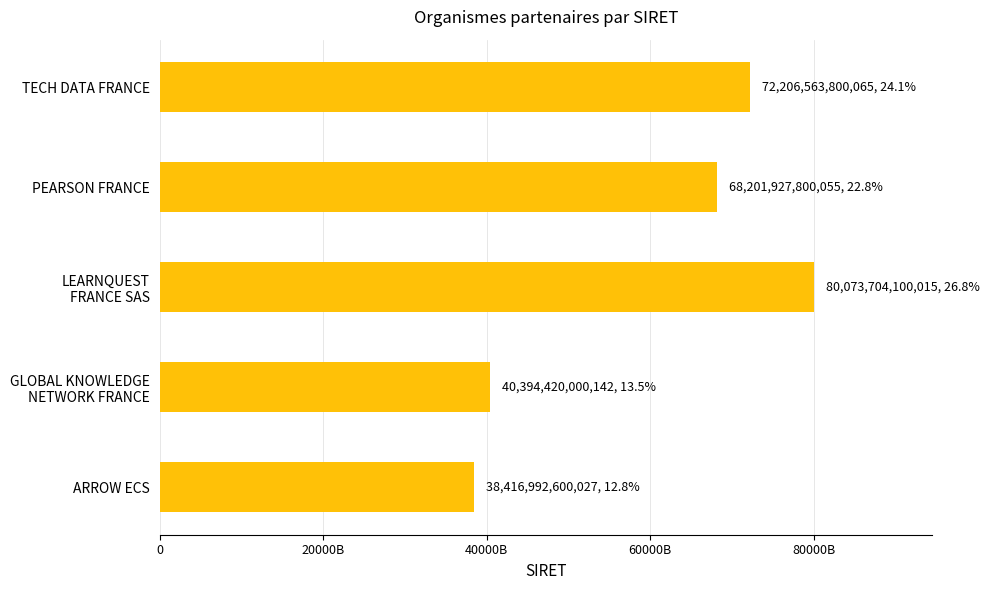

Rank the categories by value from lowest to highest.

ARROW ECS, GLOBAL KNOWLEDGE
NETWORK FRANCE, PEARSON FRANCE, TECH DATA FRANCE, LEARNQUEST
FRANCE SAS